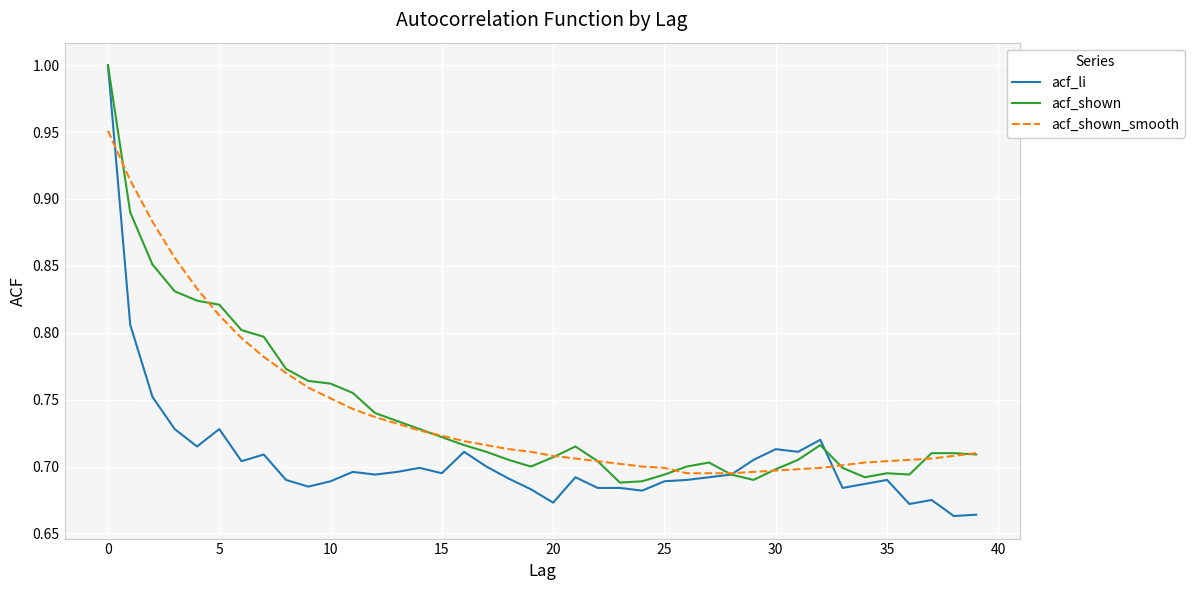

At how many categories does at least one series exceed 0?

40